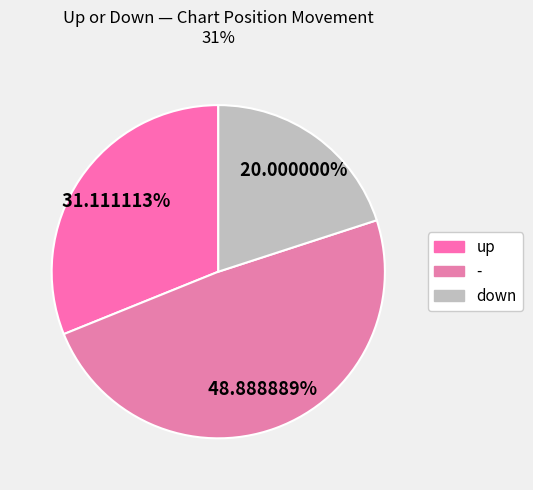

To the nearest percent, what is the average slice percentage?

33%